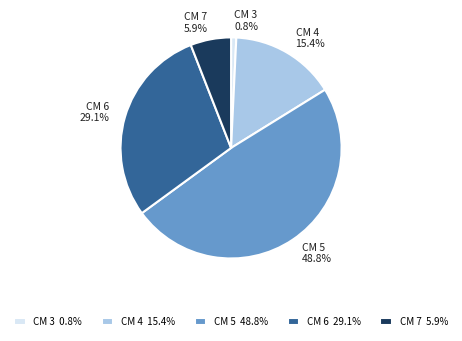

Do CM 6 and CM 7 together represent more than half of the pie?

No